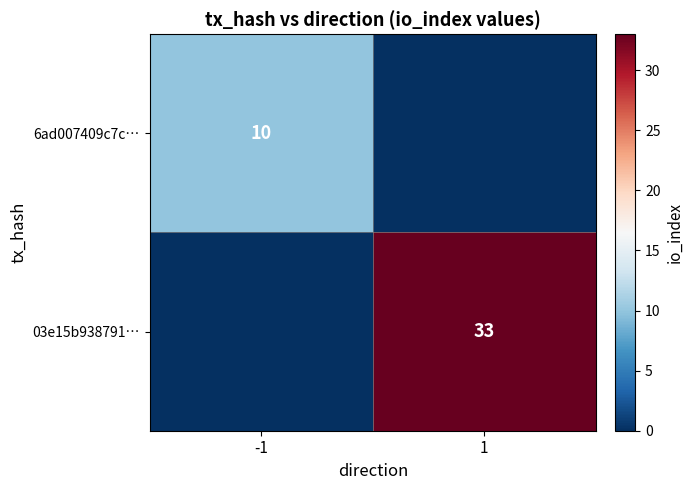

What is the sum of the 6ad007409c7c… values at 1 and -1?

10